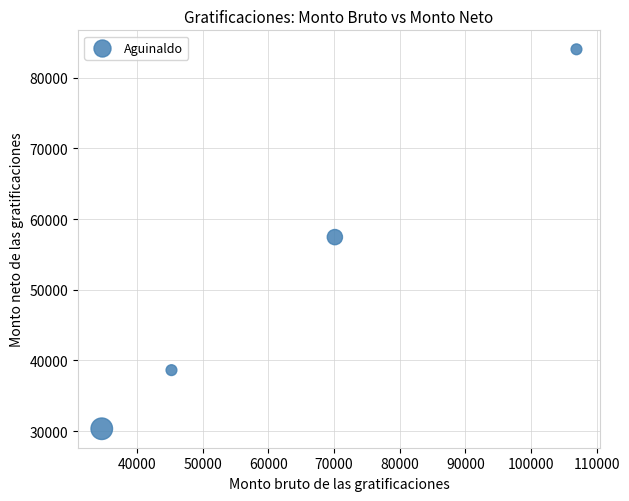

What is the range of Y values (max minus min)?

53713.4